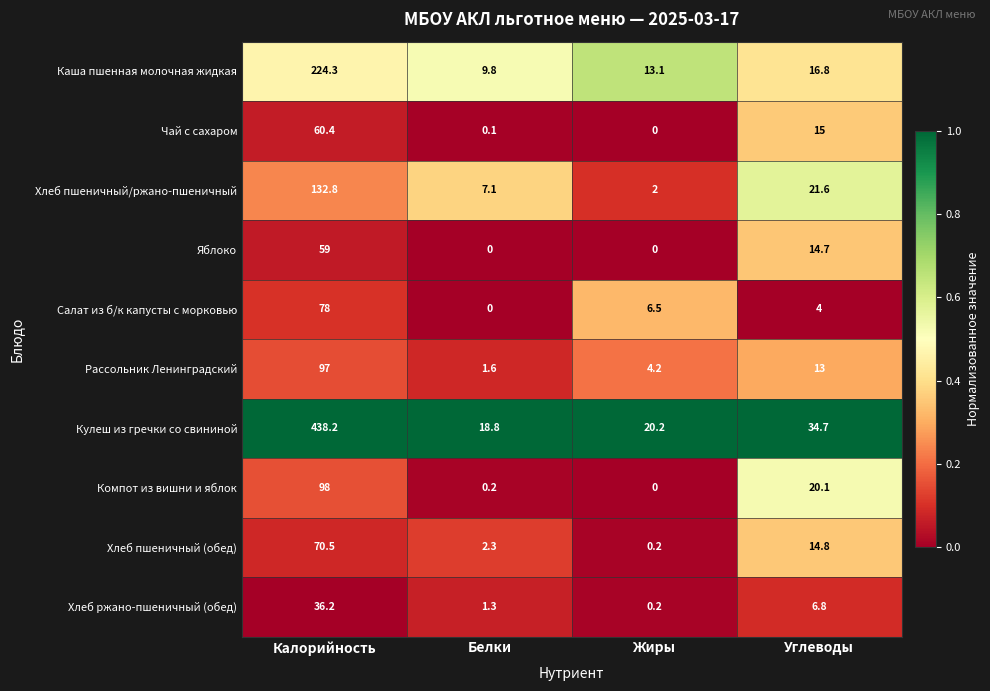

Count the number of categories in the chart.

4